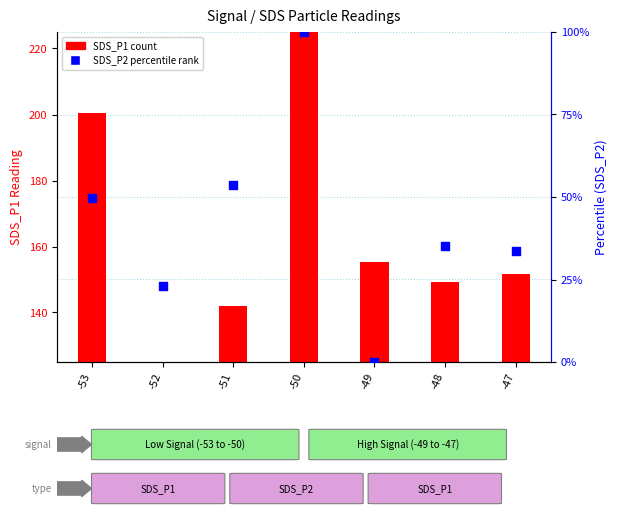

Approximately how many times larger is the value at -47 compared to -48?

1.0